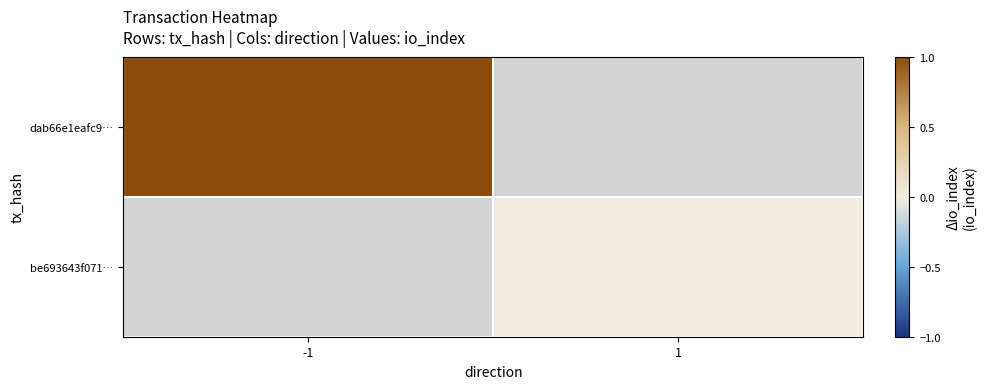

At how many categories does at least one series exceed 0?

1